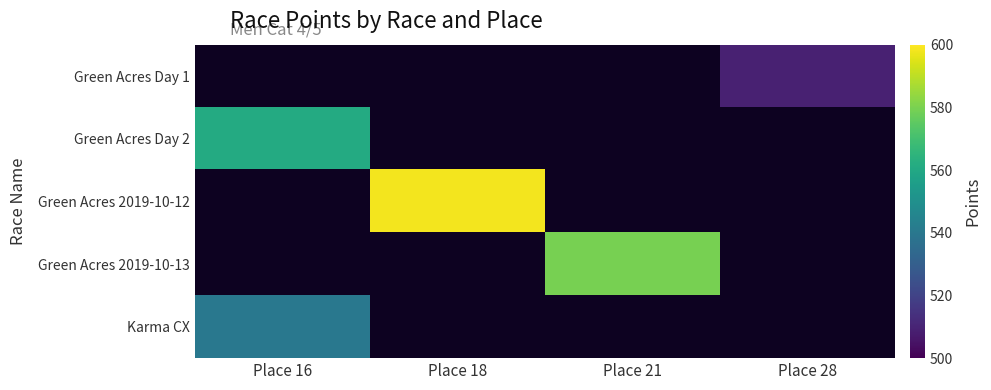

Which category has the lowest value in the Green Acres 2019-10-12 series?

Place 16